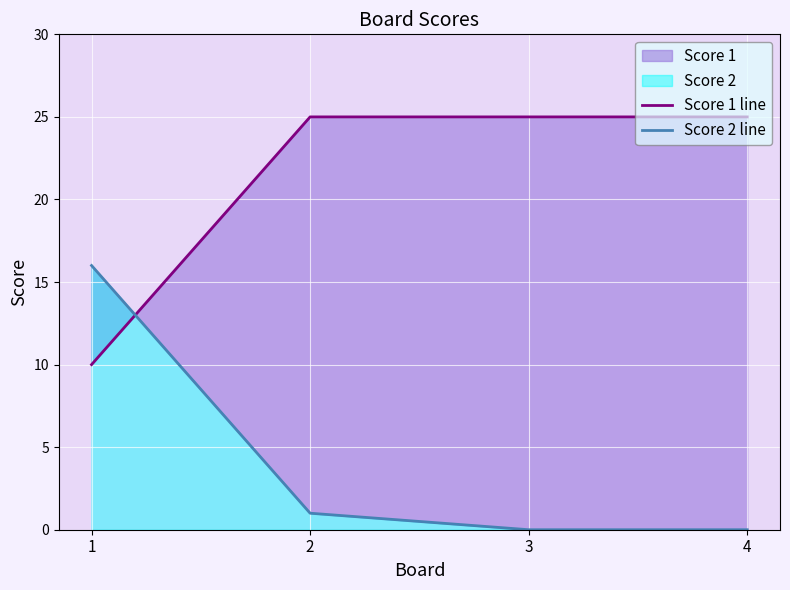

Between which two adjacent categories do Score 2 line and Score 1 line first intersect?

1 and 2